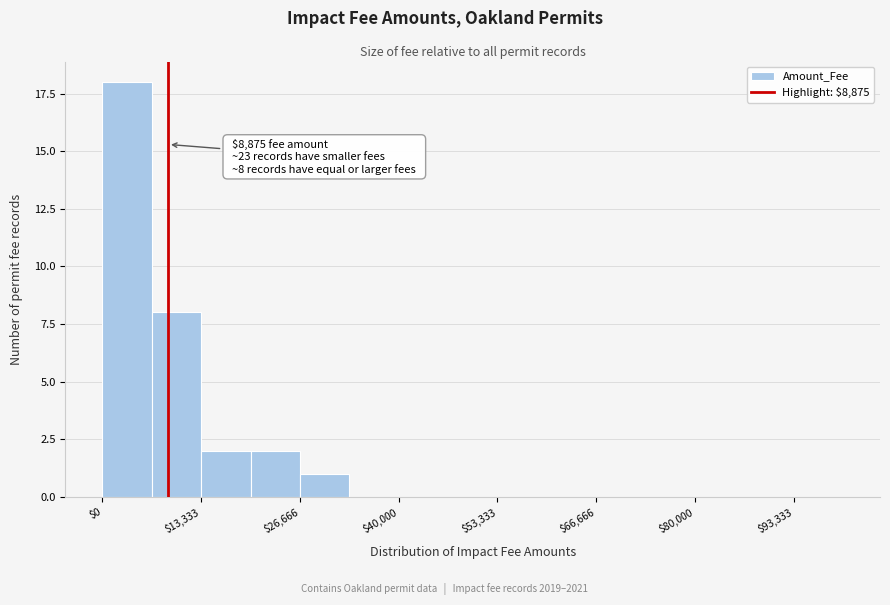

Read against the x-axis, roughly where is the centre of the tallest bar?

4000